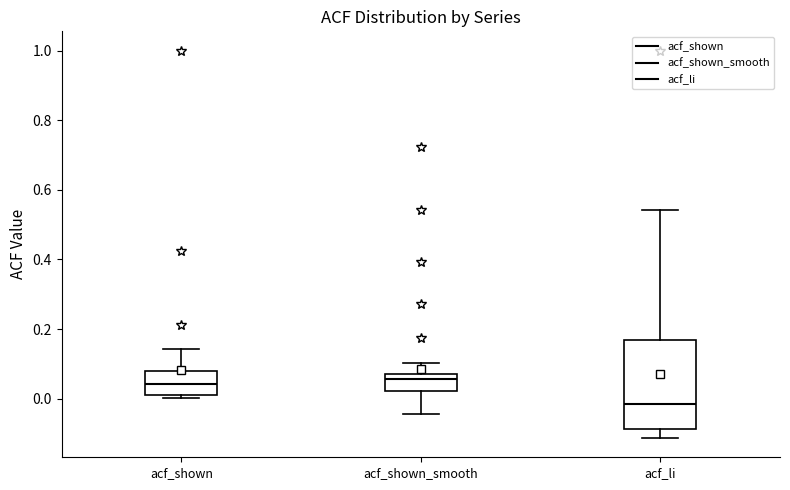

Which box's median line is the lowest?

acf_li